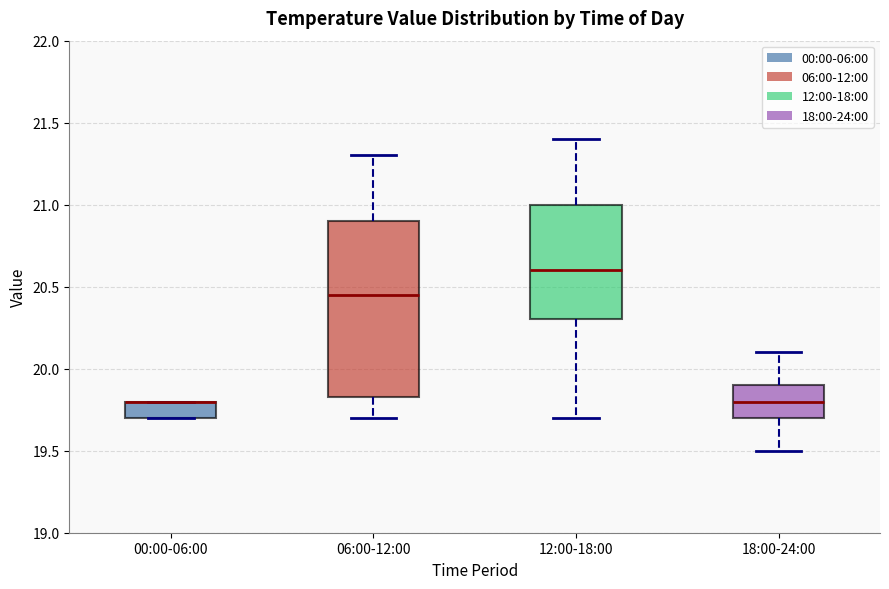

Comparing the boxes themselves (not the whiskers), which one is the tallest?

06:00-12:00